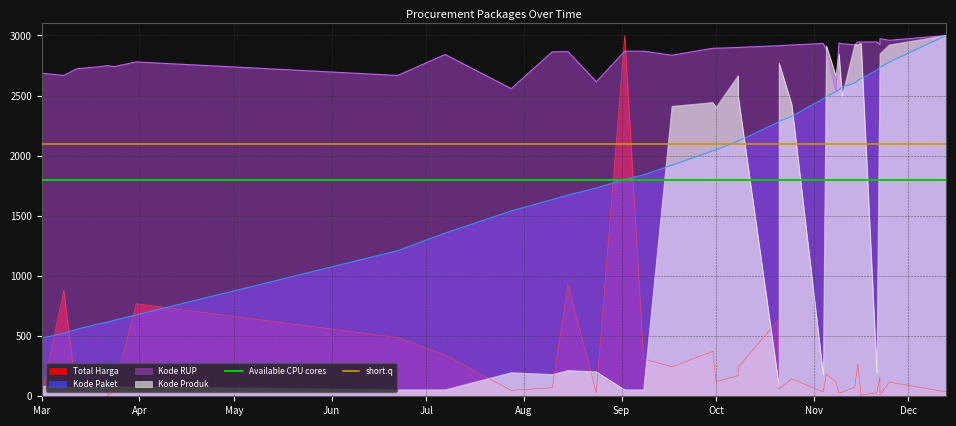

The value of short.q at Mar is 2100. True or false?

True